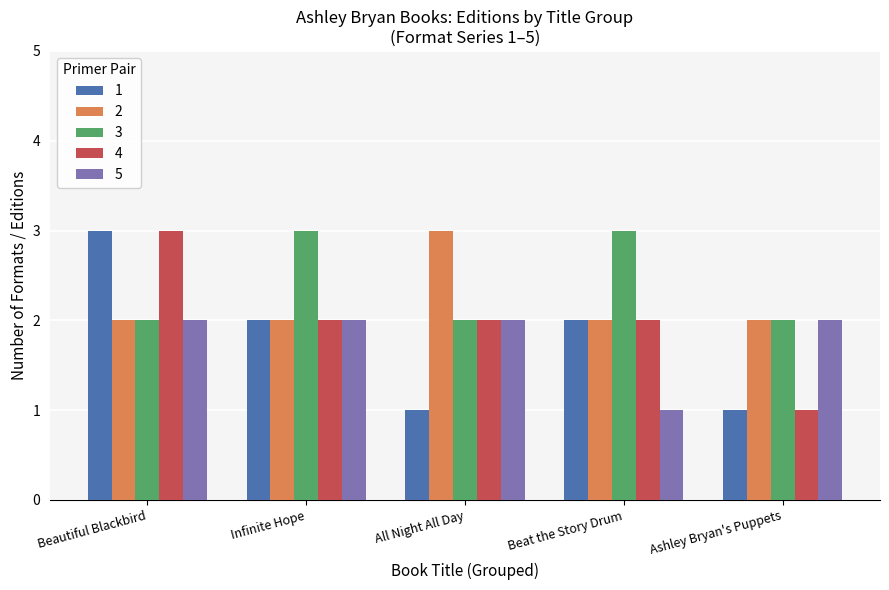

How many bars are there in each group?

5